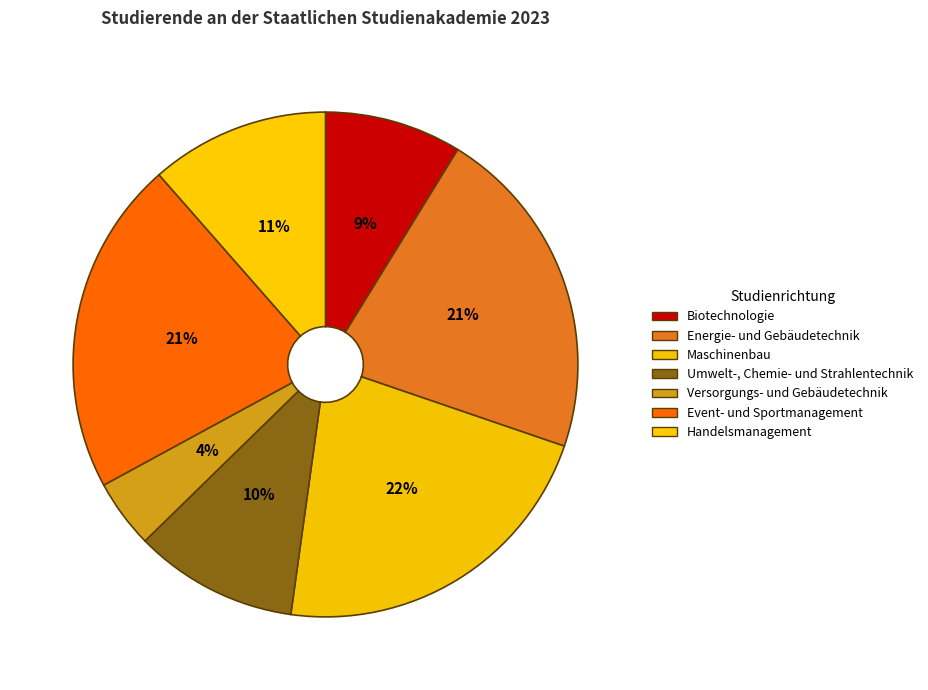

Rank the categories by value from lowest to highest.

Versorgungs- und Gebäudetechnik, Biotechnologie, Umwelt-, Chemie- und Strahlentechnik, Handelsmanagement, Energie- und Gebäudetechnik, Event- und Sportmanagement, Maschinenbau